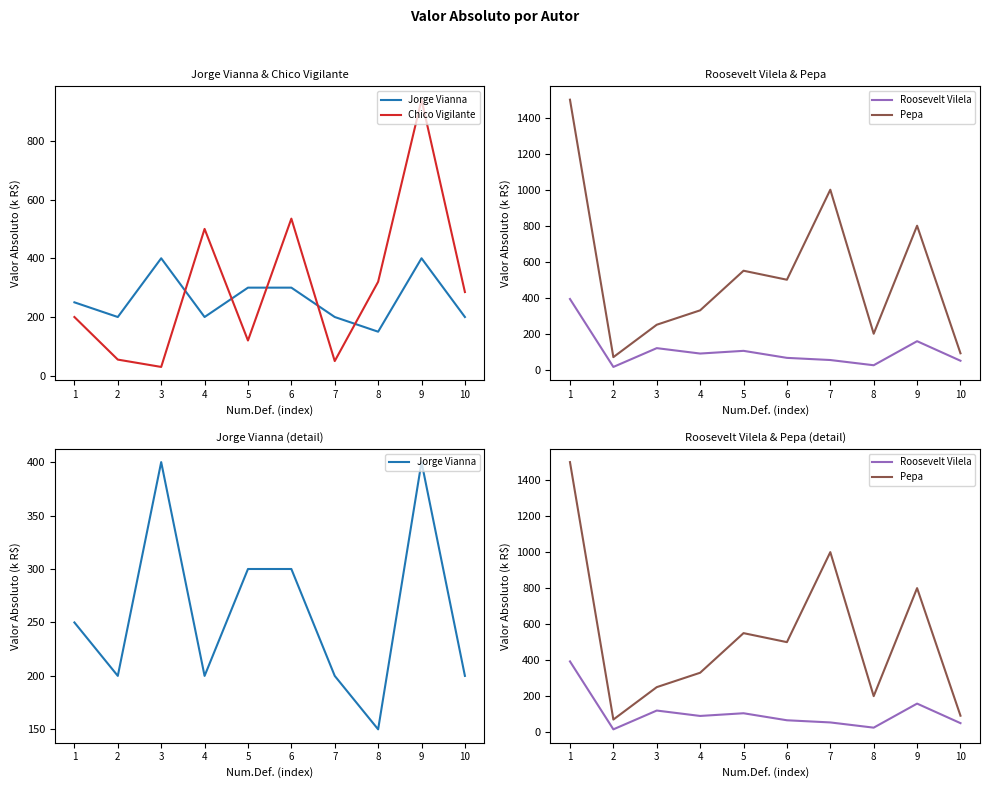

At which label is Roosevelt Vilela closest to 204?

9